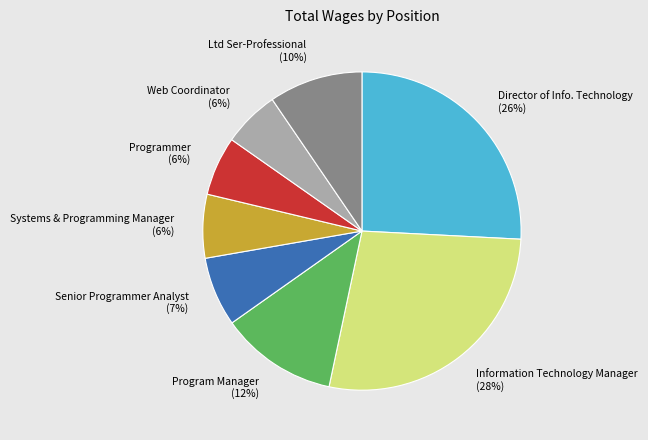

To the nearest percent, what portion does Director of Info. Technology represent?

26%